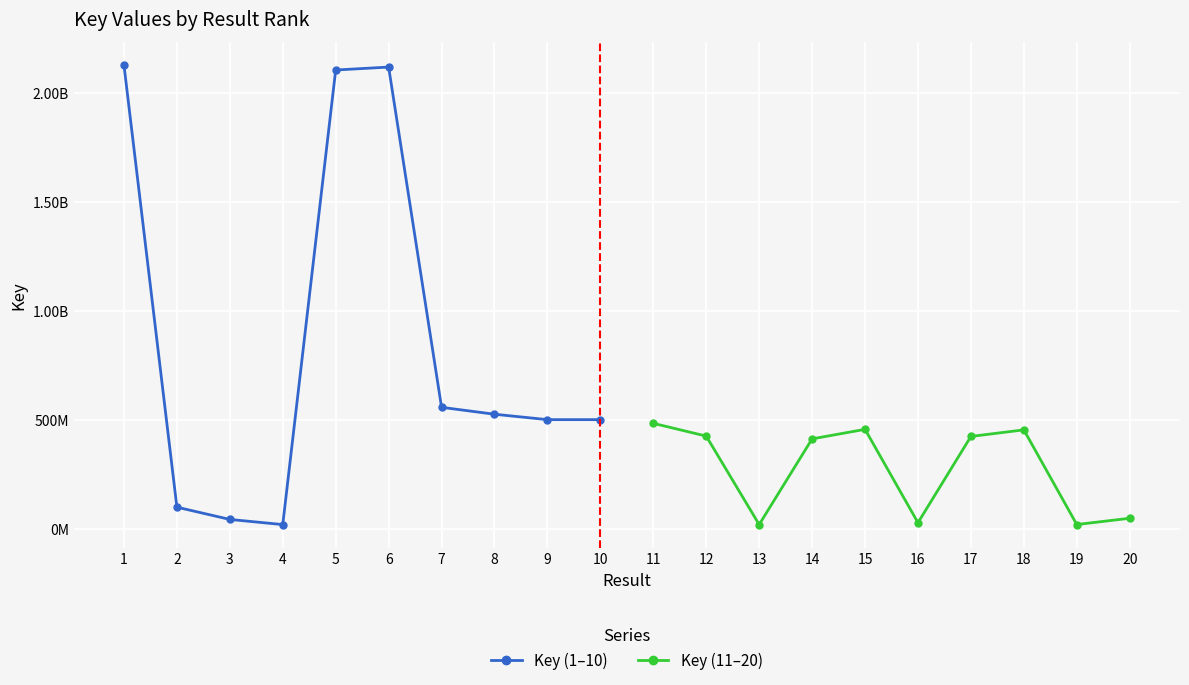

Read the Key (11–20) value at 13, to the nearest 100.

20996700